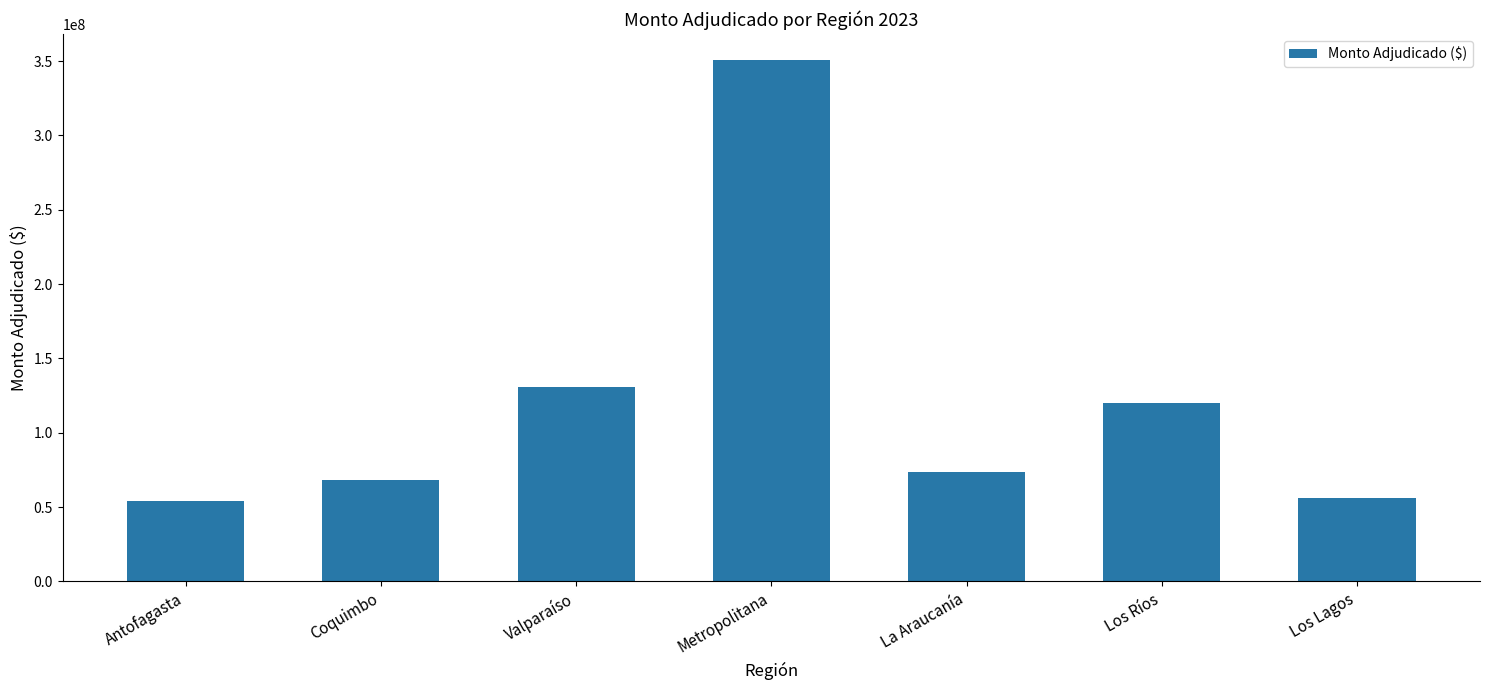

Read the value at Los Ríos, to the nearest 50.

119900000